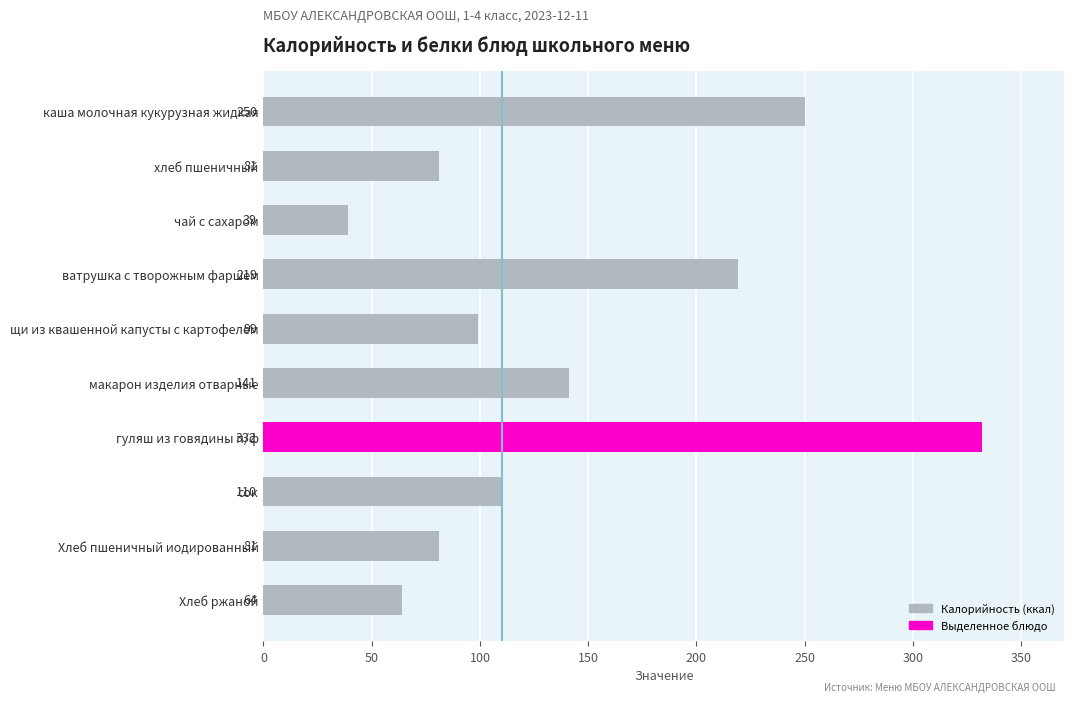

How many data points does each series have?

10